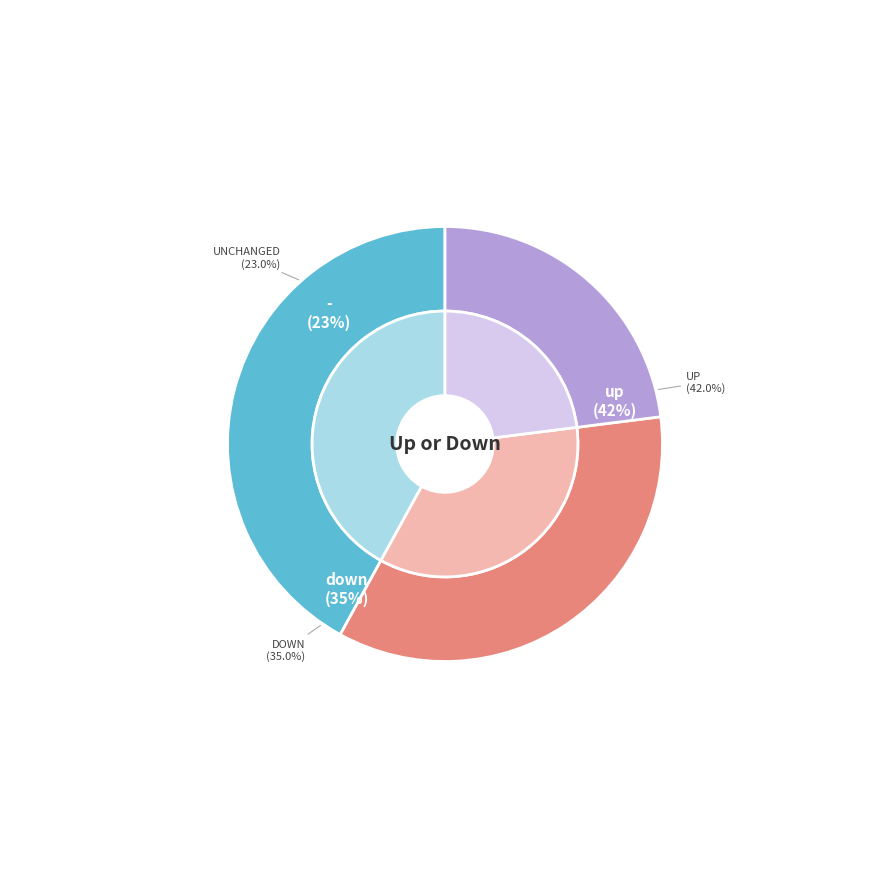

Combined, what portion of the pie is down and up?

77.0%